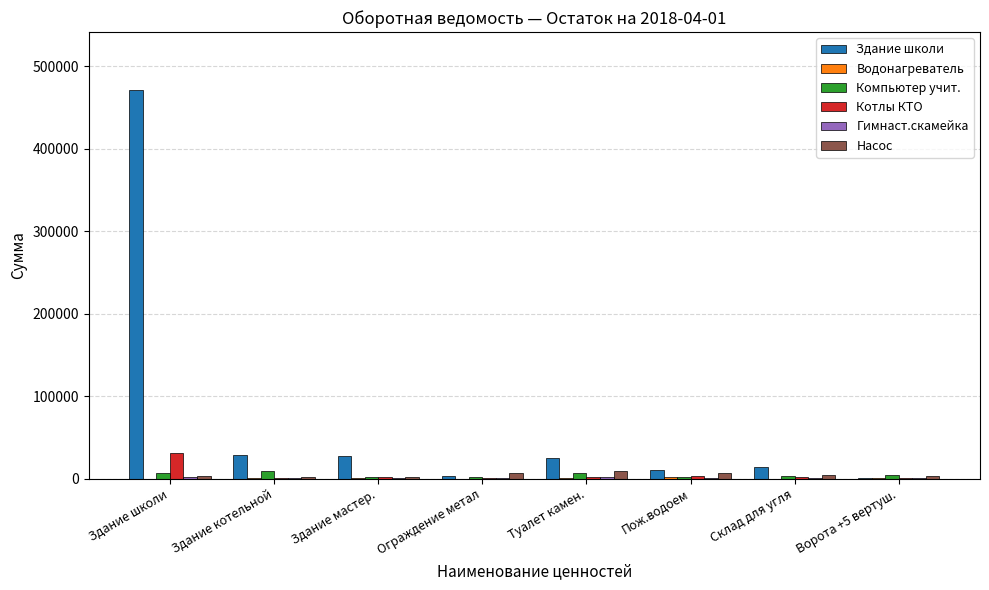

At which category is the sum across all series the highest?

Здание школи